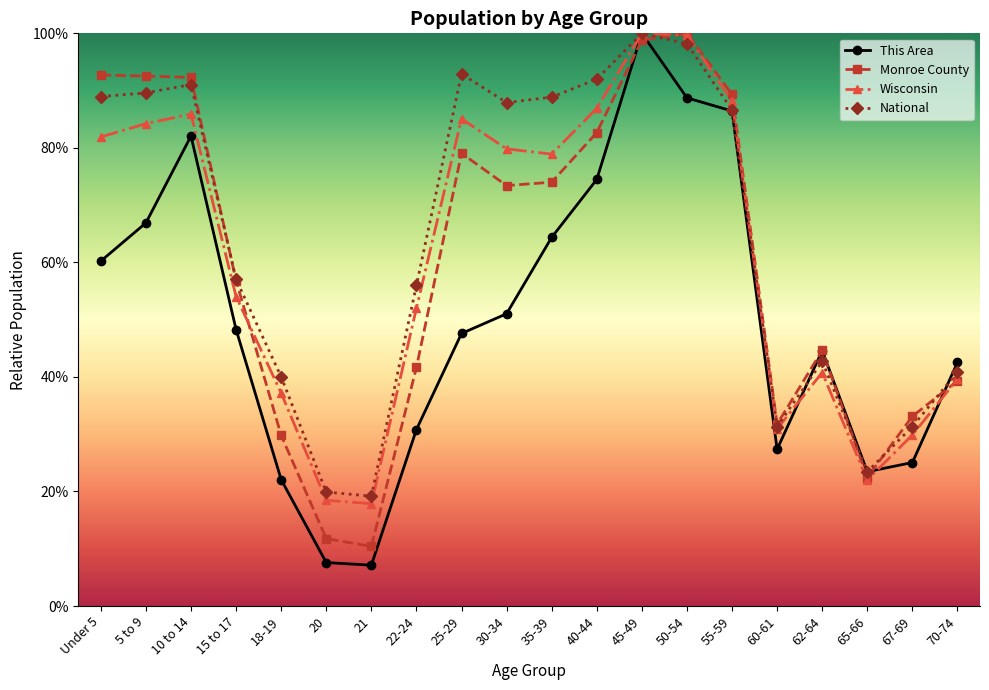

What is the maximum value for This Area?

22708591.0